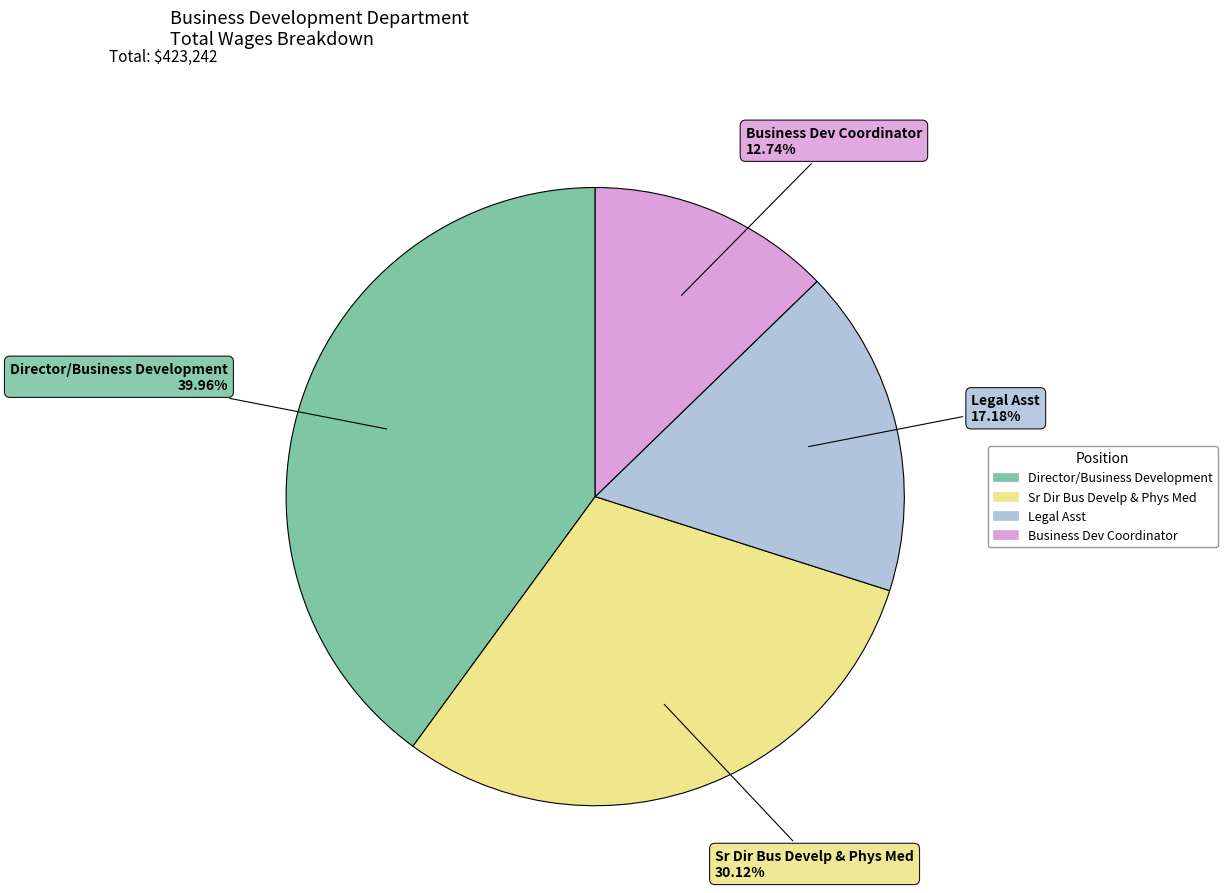

What percentage is the Director/Business Development slice, to the nearest percent?

40%